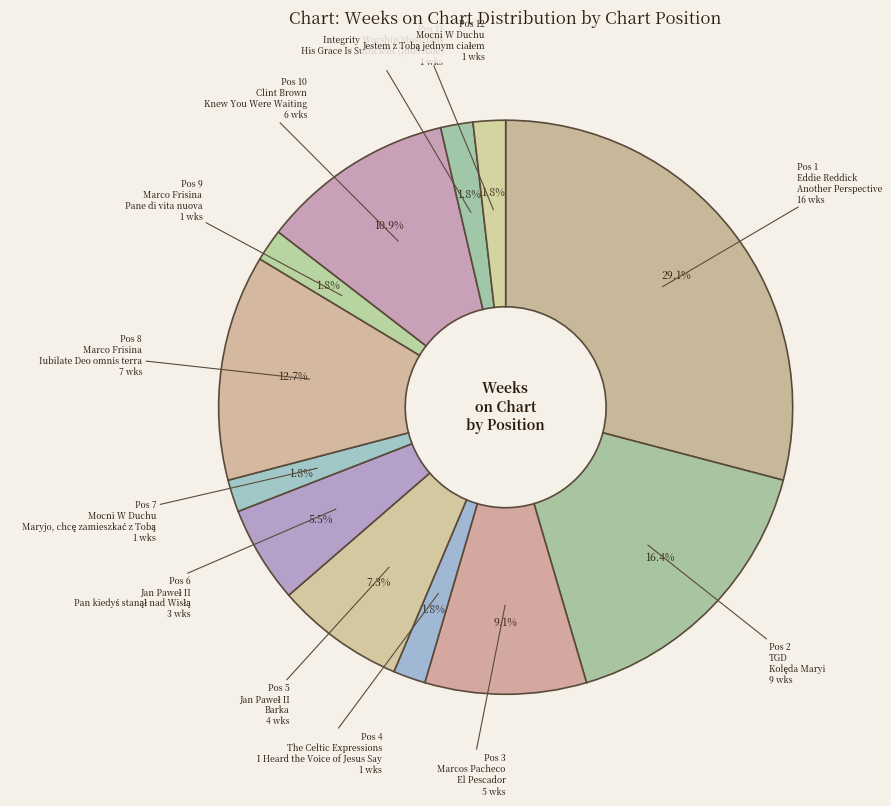

How many segments does this pie chart have?

12